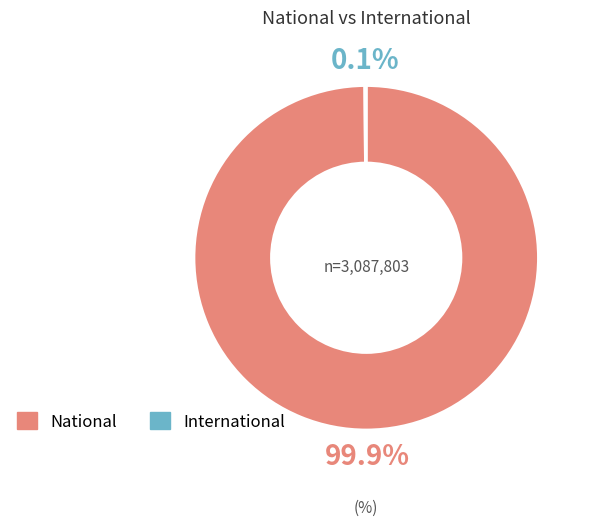

Which category accounts for the majority?

National